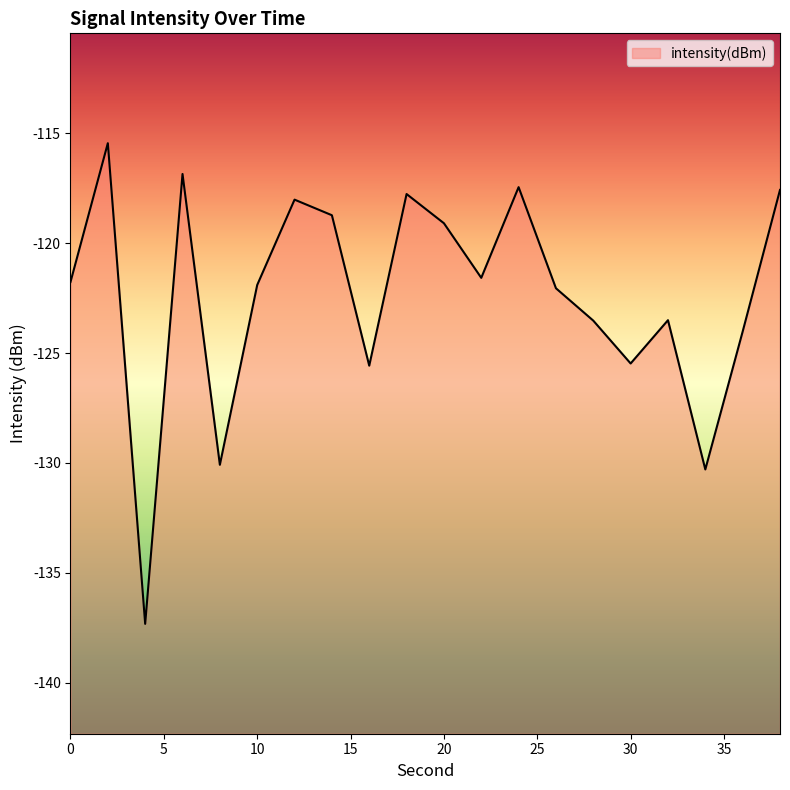

List the labels in order of value, largest first.

2, 6, 24, 38, 18, 12, 14, 20, 22, 0, 10, 26, 32, 28, 36, 30, 16, 8, 34, 4